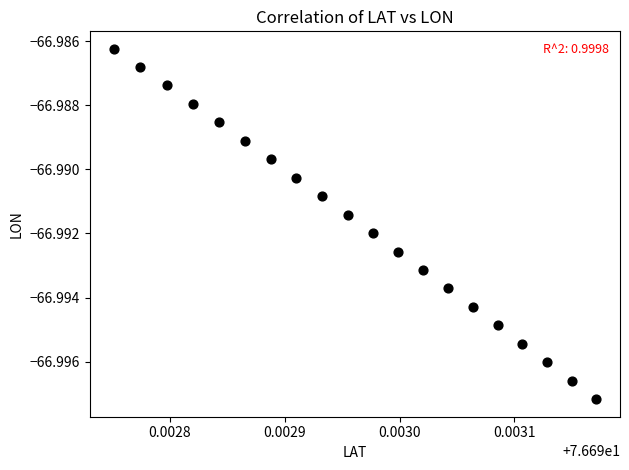

How many points are shown in the scatter plot?

20